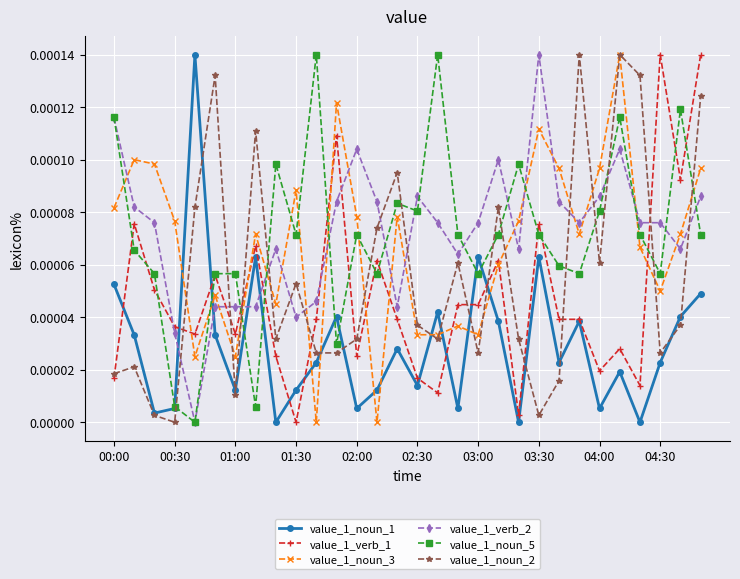

True or false: value_1_noun_3 and value_1_noun_1 cross at least once.

True